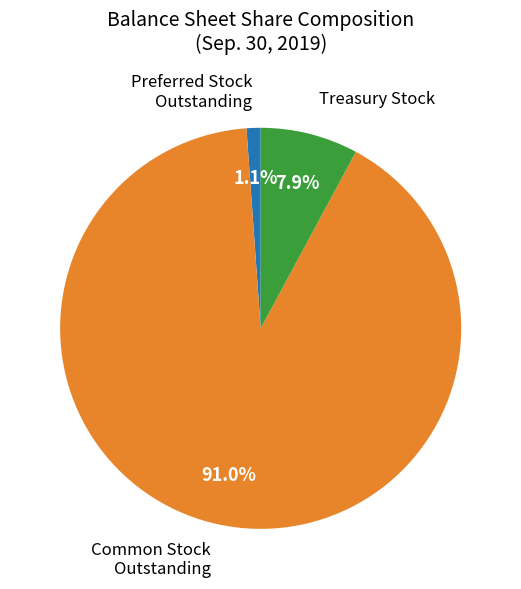

Is there a majority slice in this chart?

Yes